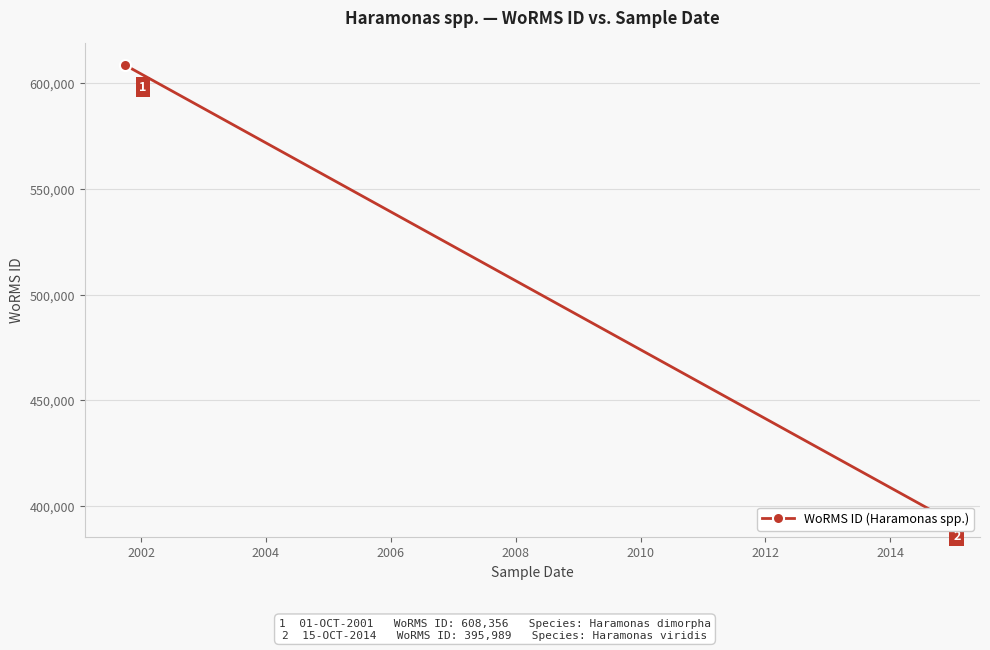

Reading right to left, list all the values displayed in this chart.

395989	608356